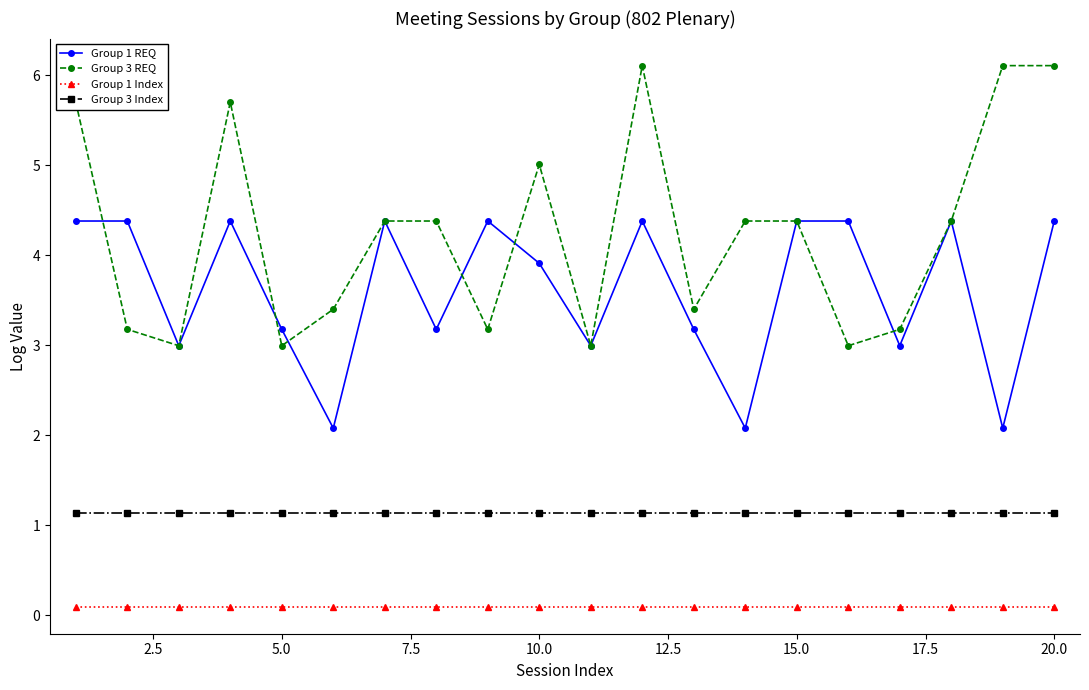

How many series are shown in this chart?

4